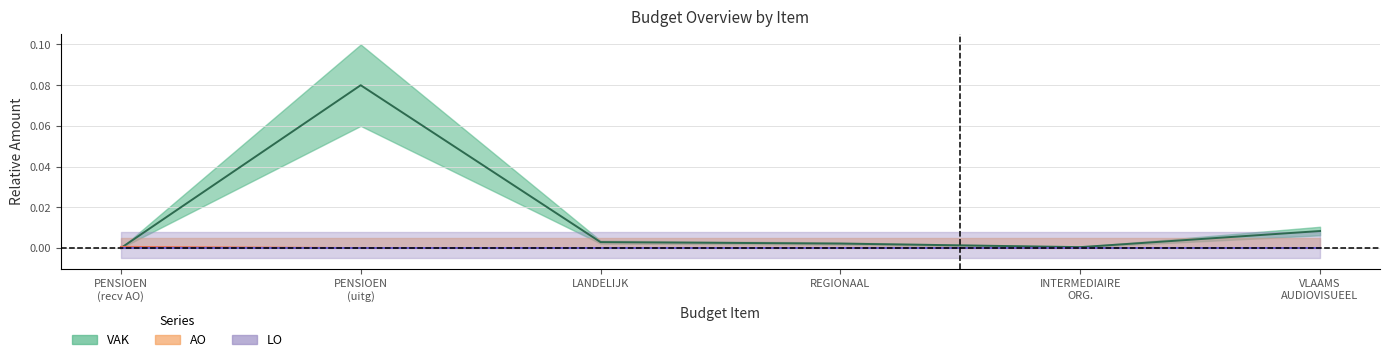

What is the label of the 6th point from the right?

PENSIOEN
(recv AO)